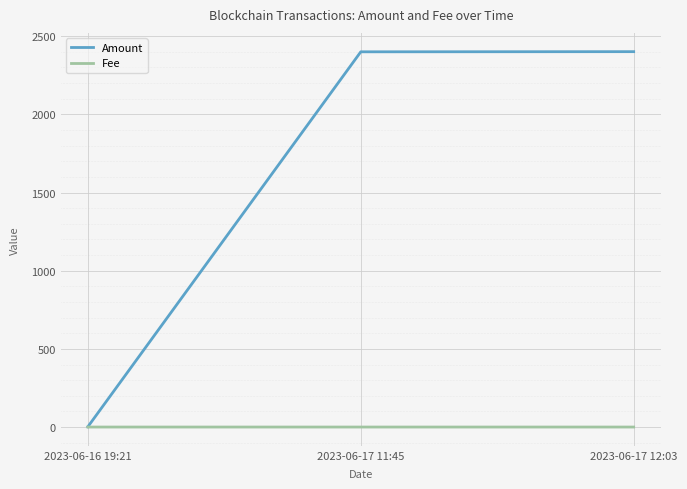

What are all the series names shown in the legend?

Amount, Fee